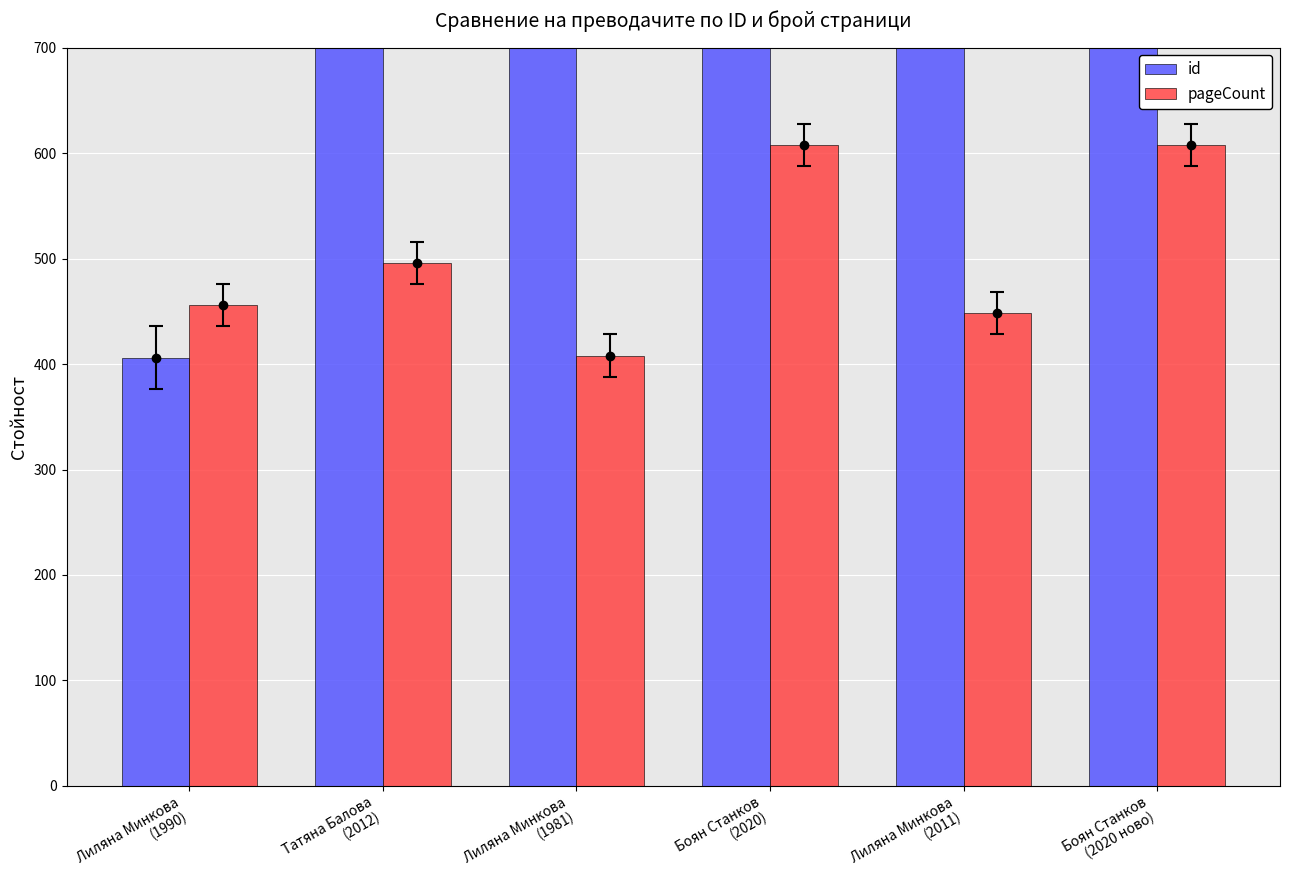

Are the bars horizontal?

No